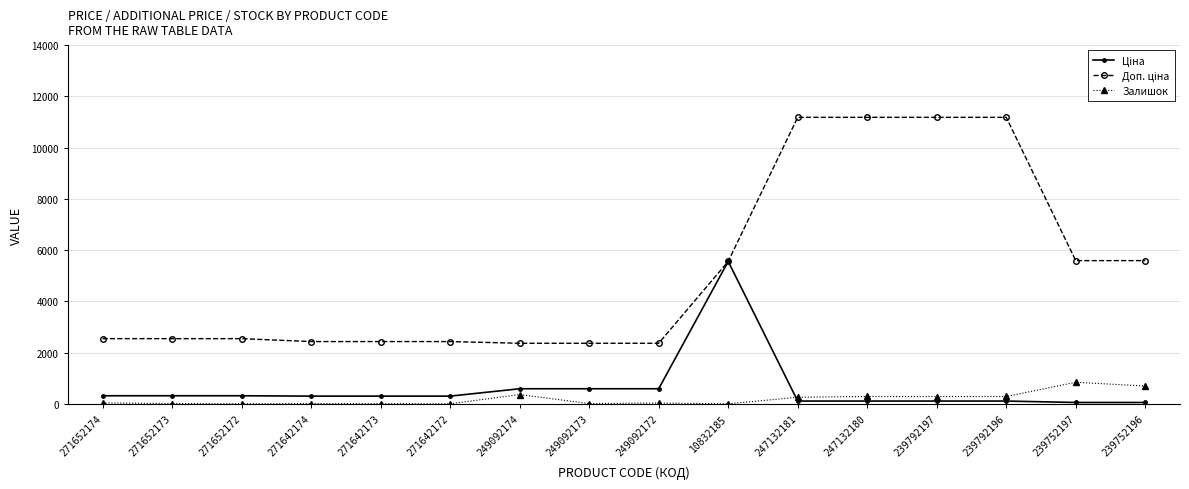

At how many categories does at least one series exceed 8956?

4